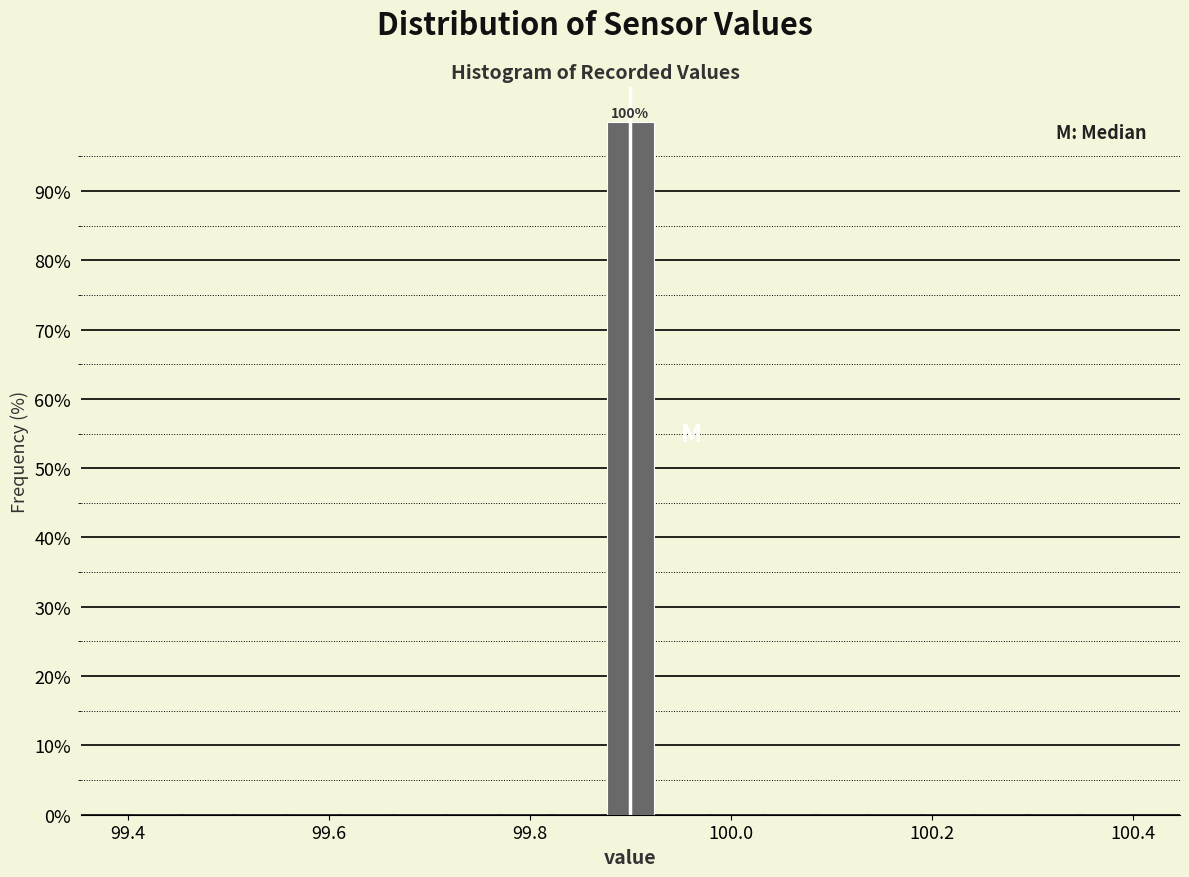

Around what value on the x-axis is the tallest bar? Give the approximate position of its centre, as read against the axis.

99.90